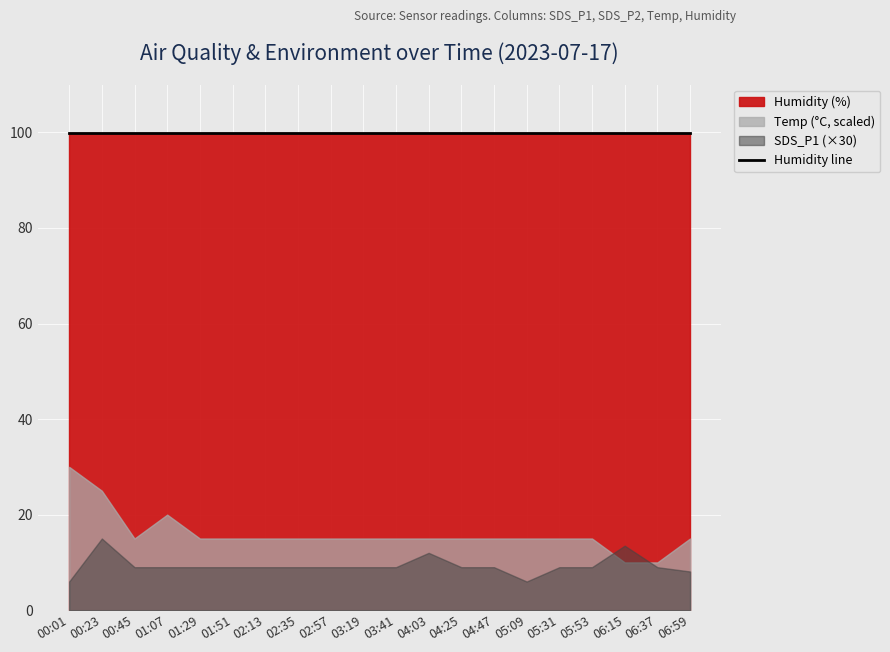

True or false: Temp and SDS_P1 cross at least once.

False